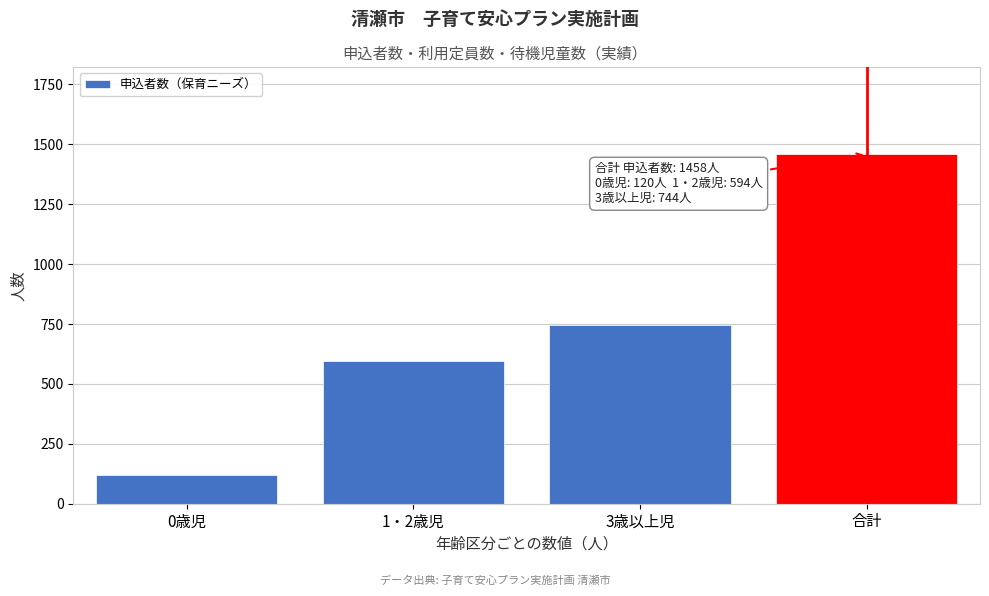

Reading right to left, what are all the values shown in this chart?

1458	744	594	120